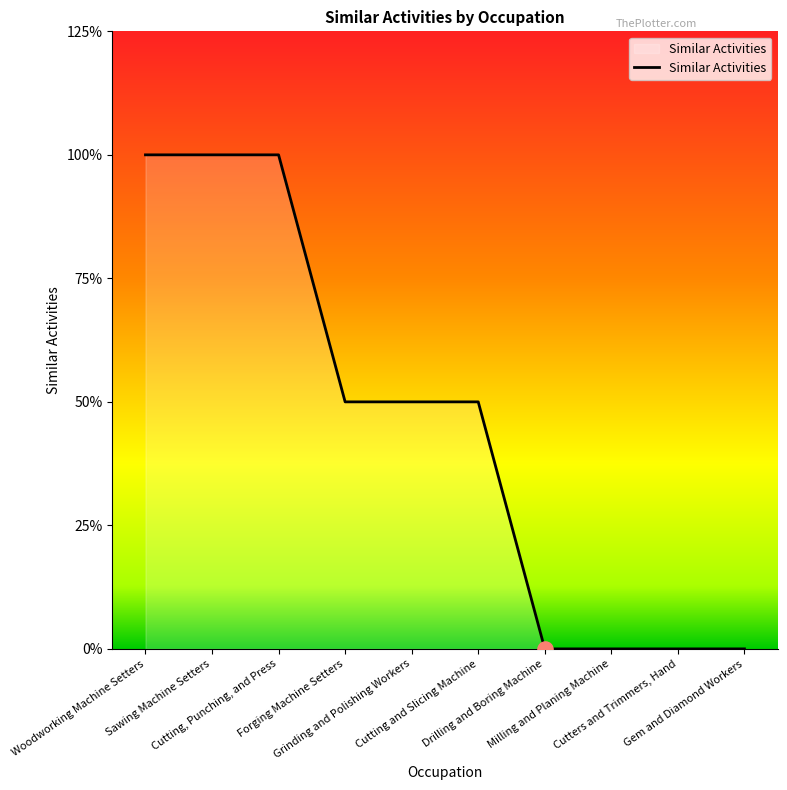

Between Milling and Planing Machine and Gem and Diamond Workers, which is larger?

Milling and Planing Machine